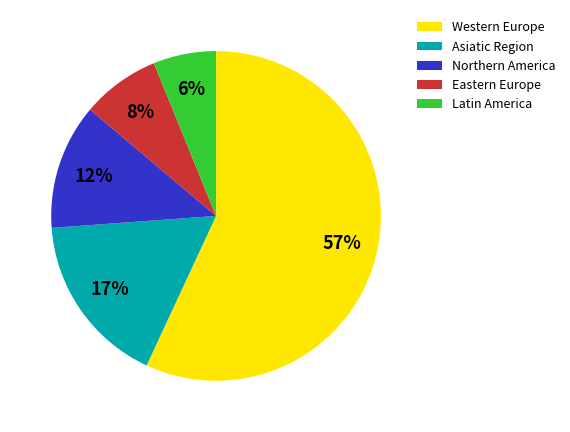

To the nearest percent, what is the difference between the Eastern Europe and Asiatic Region slice percentages?

9%